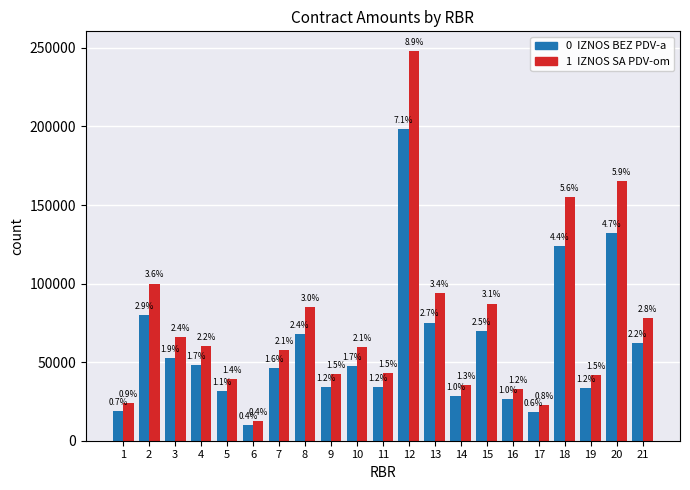

How many groups of bars are there?

21